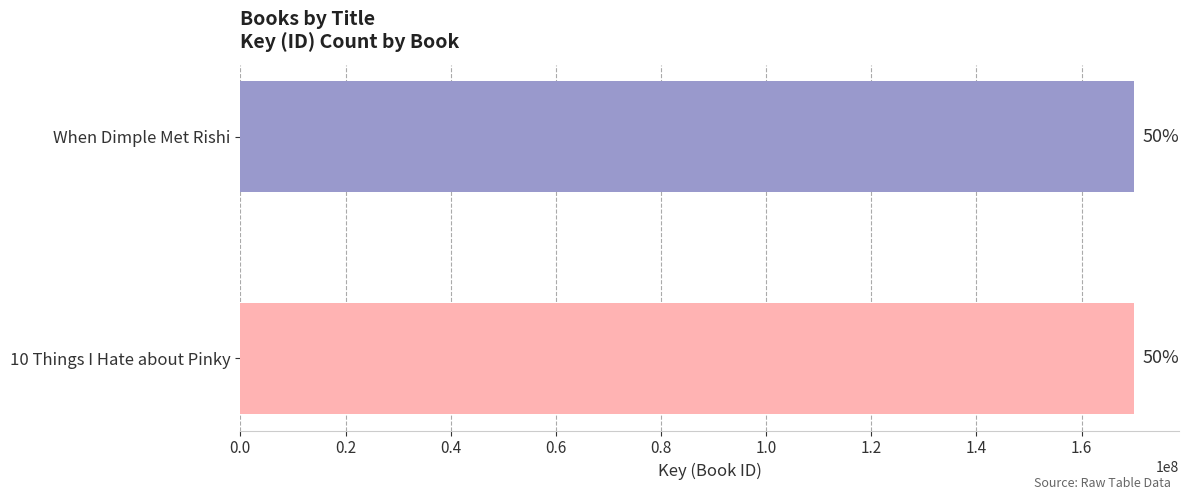

How many bars are there in total?

2